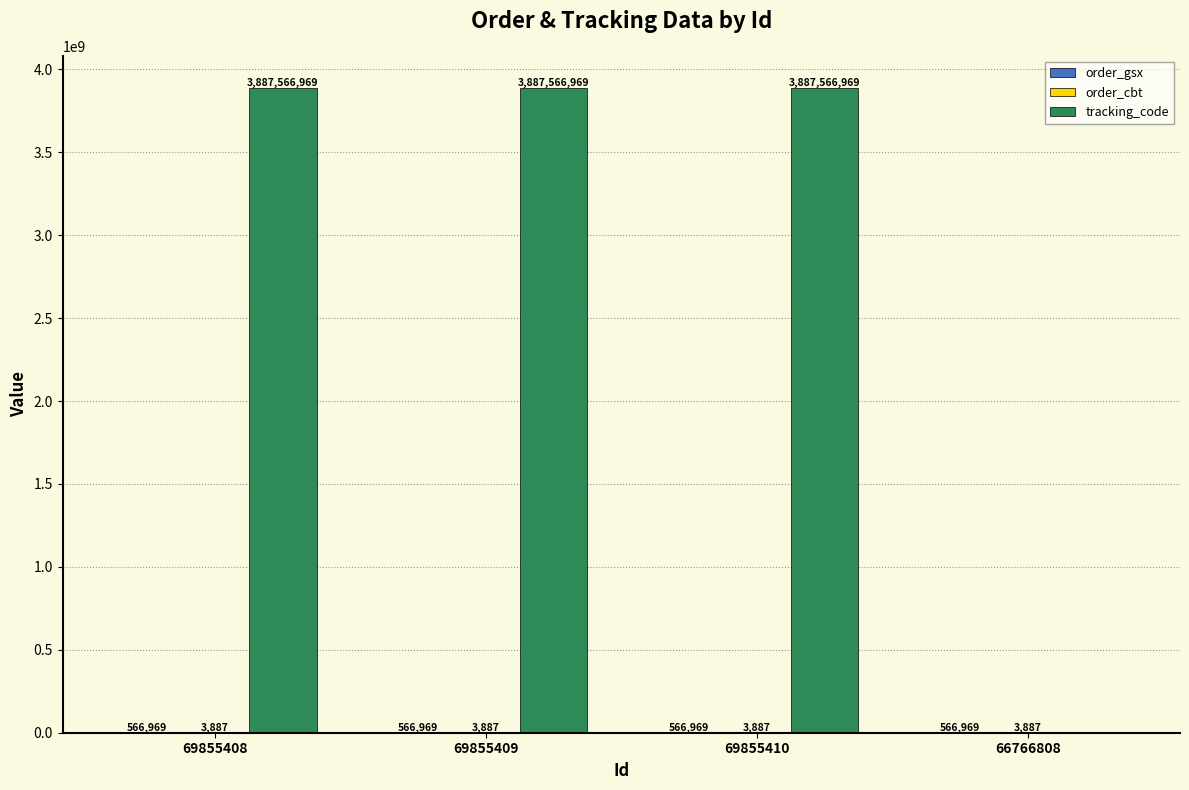

How many distinct data groups are displayed?

3